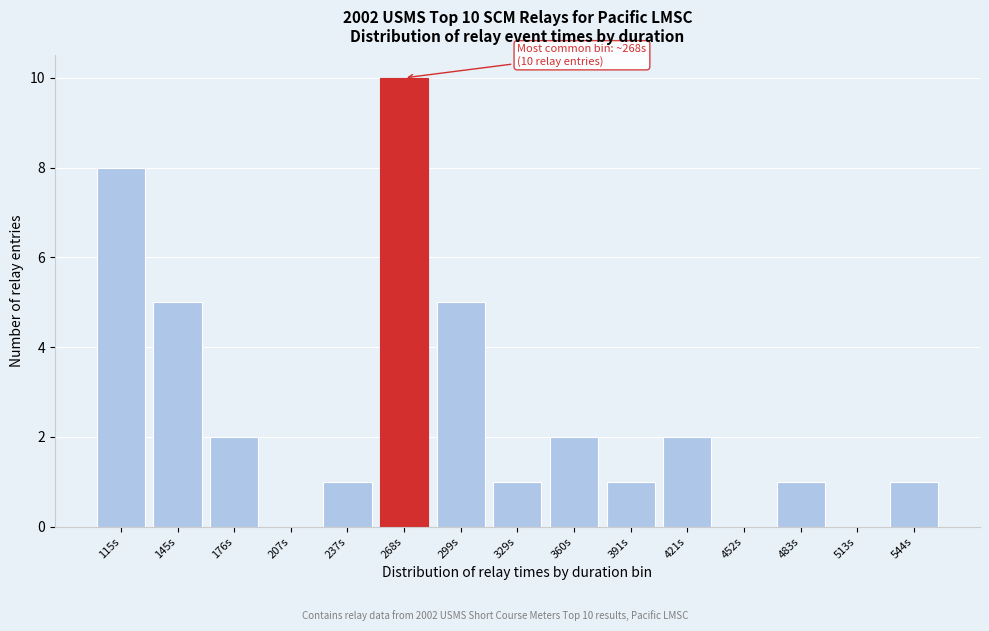

Reading left to right, list all the values displayed in this chart.

115s=8	145s=5	176s=2	207s=0	237s=1	268s=10	299s=5	329s=1	360s=2	391s=1	421s=2	452s=0	483s=1	513s=0	544s=1